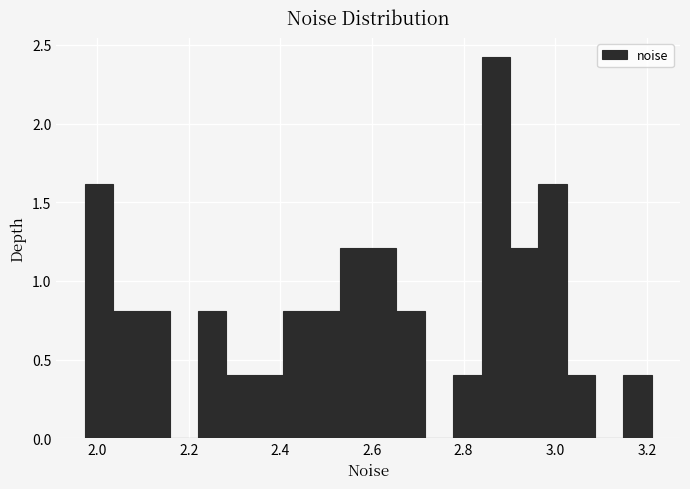

Around what value on the x-axis is the tallest bar? Give the approximate position of its centre, as read against the axis.

2.88